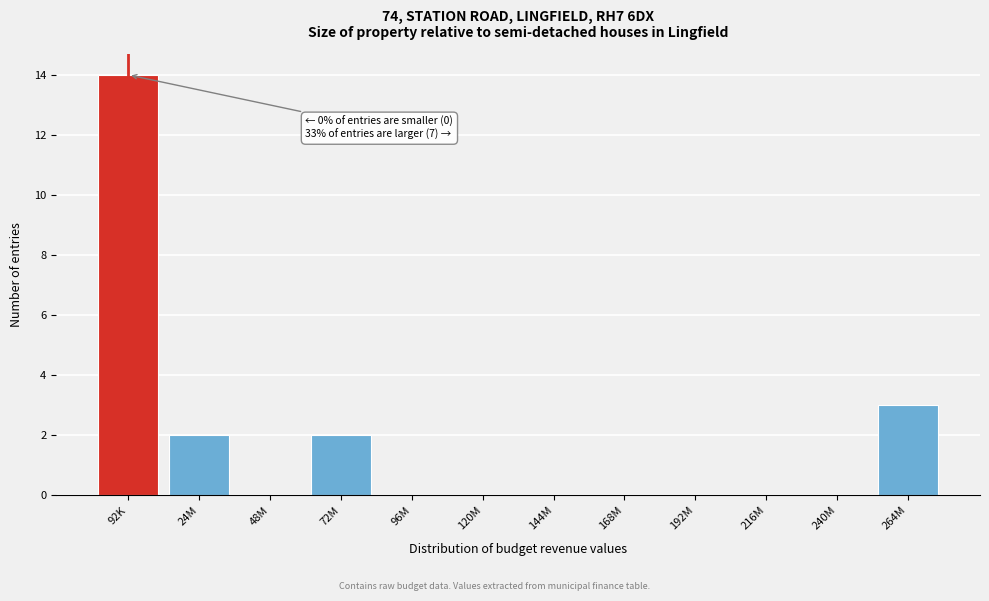

Reading left to right, what are all the values shown in this chart?

92K=14	24M=2	48M=0	72M=2	96M=0	120M=0	144M=0	168M=0	192M=0	216M=0	240M=0	264M=3